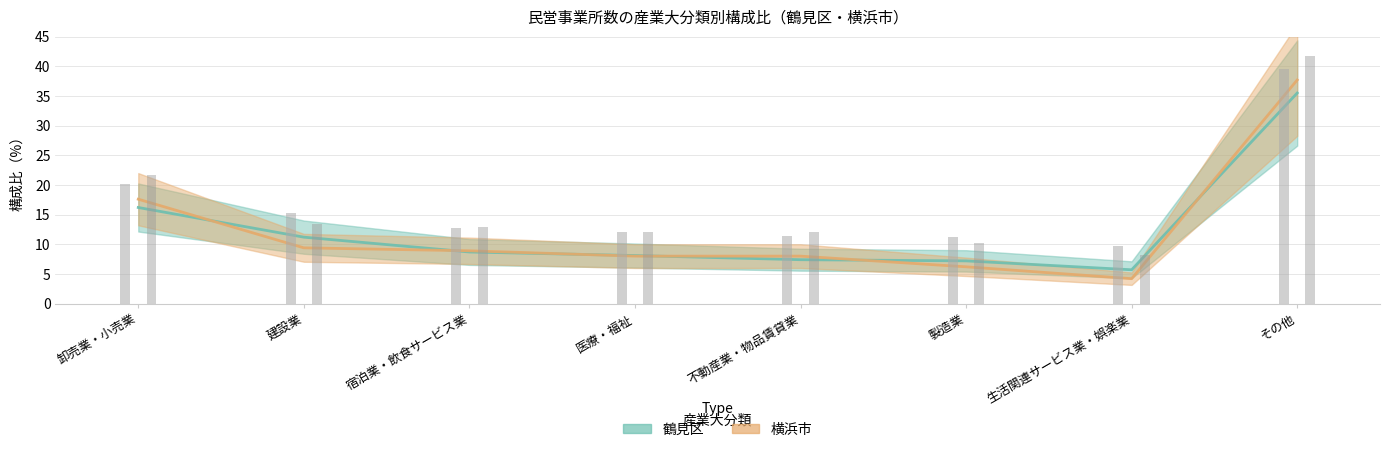

Which category has the highest value in the 鶴見区 series?

その他